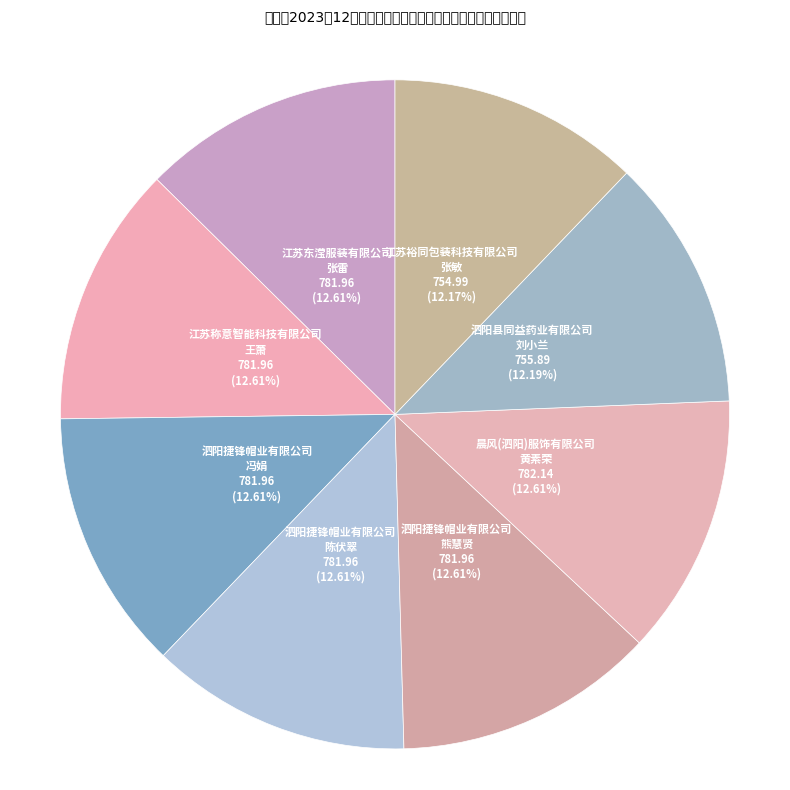

Count the number of slices in the pie.

8